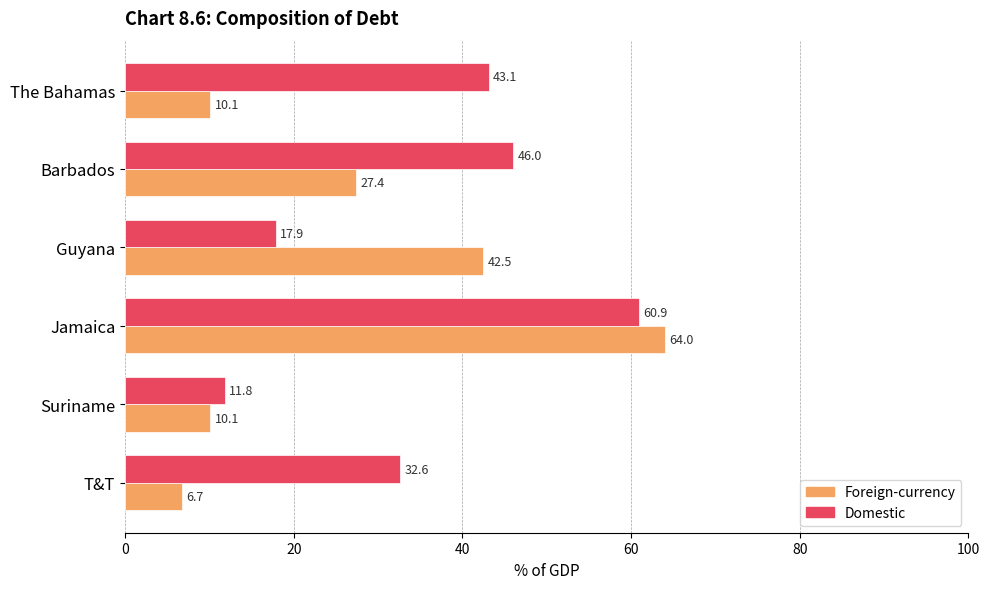

Rank the series by their maximum value, from lowest to highest.

Domestic, Foreign-currency